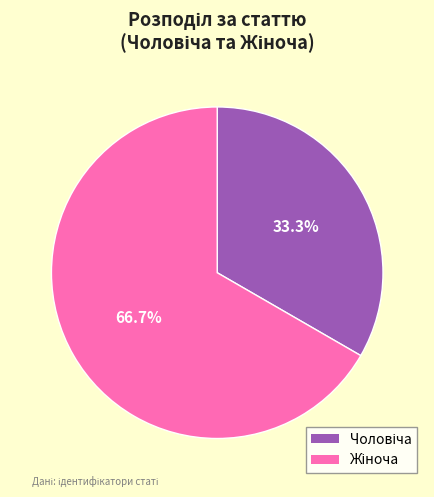

Does any single category account for the majority?

Yes